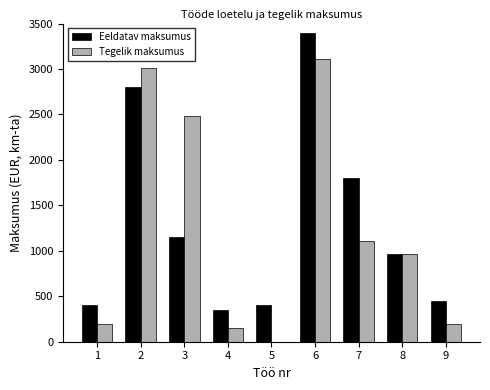

Reading left to right, what are all the values shown in this chart?

Eeldatav maksumus: 400	2800	1150	350	400	3400	1800	960	450
Tegelik maksumus: 200	3010	2480	150	0	3108	1110	960	200